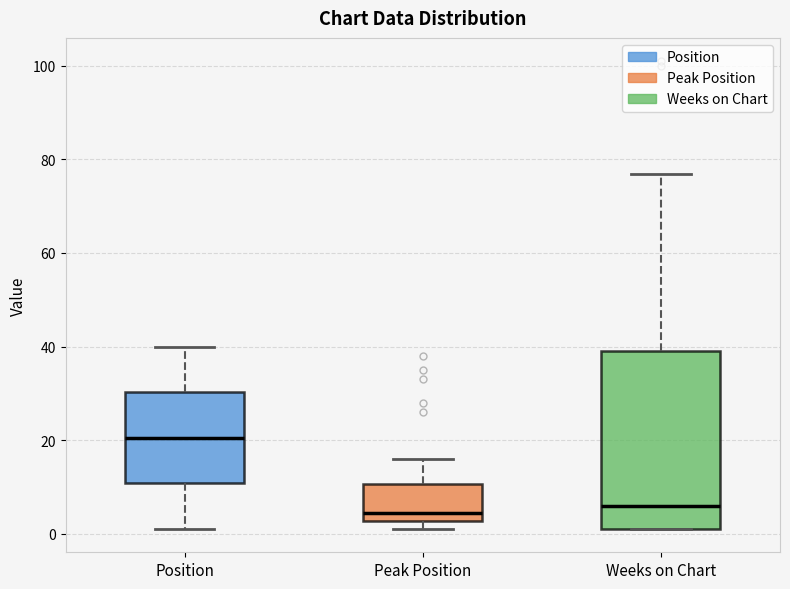

Reading left to right, read every box against the y-axis: the position of its median line, the range the box covers, and the ends of its whiskers. The values are not printed on the chart, so give them approximately, as read against the axis.

Position: median 20, box 10 to 30, whiskers 2 to 40
Peak Position: median 4, box 2 to 10, whiskers 2 (just below the box's lower edge) to 16
Weeks on Chart: median 6, box 2 to 40, whiskers 2 to 78